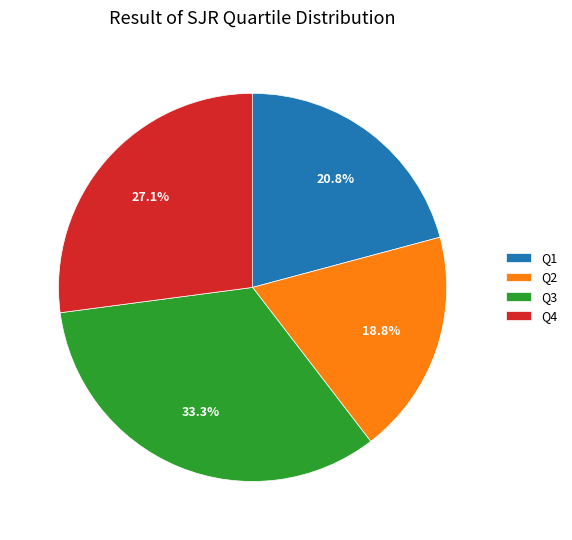

Is it true that Q3 is 19% of the pie?

False